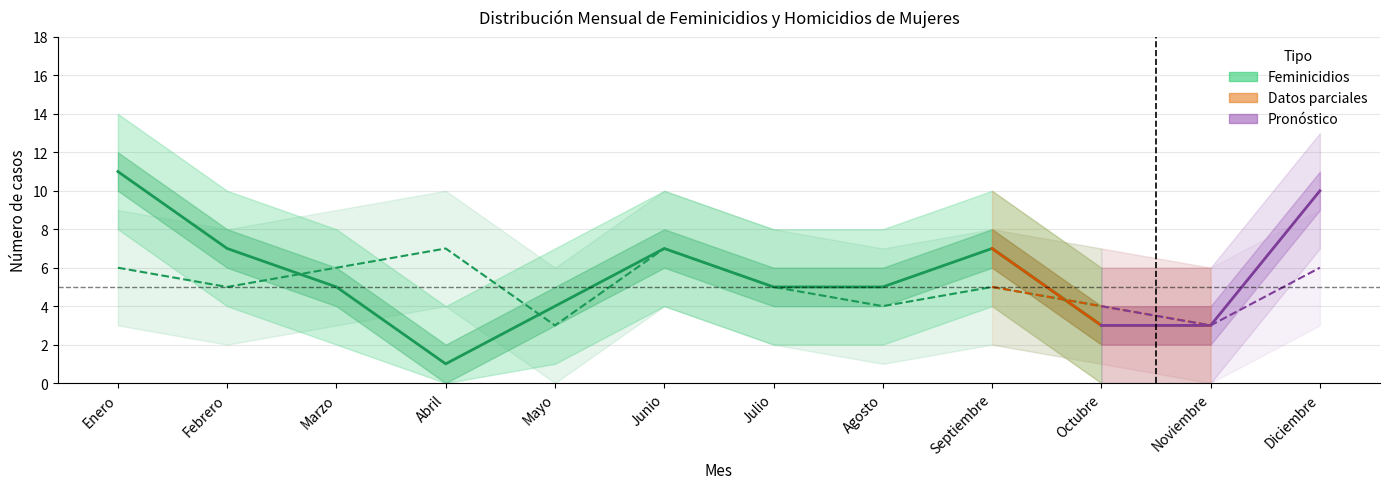

Is it true that Feminicidios equals 7 at Septiembre?

True